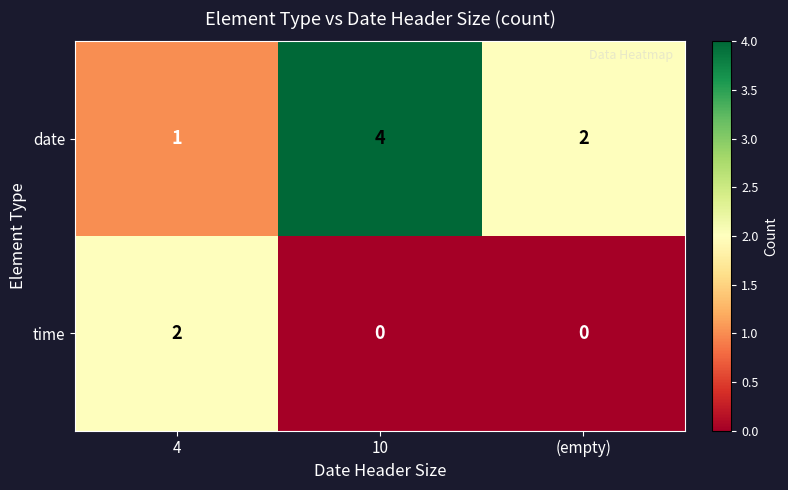

Which series has the widest spread of values?

date